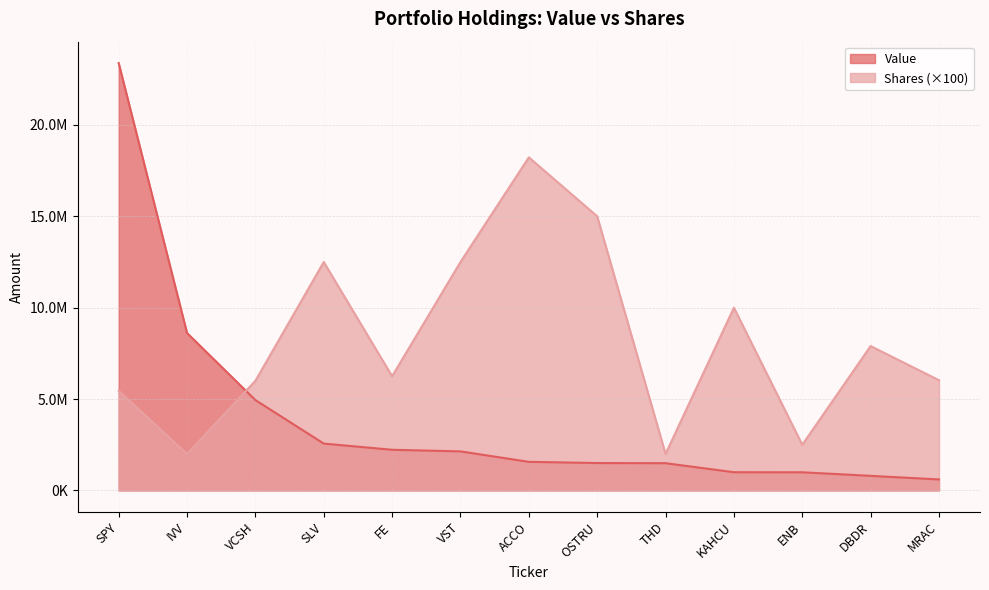

List the labels in order of Value value, smallest first.

MRAC, DBDR, ENB, KAHCU, THD, OSTRU, ACCO, VST, FE, SLV, VCSH, IVV, SPY